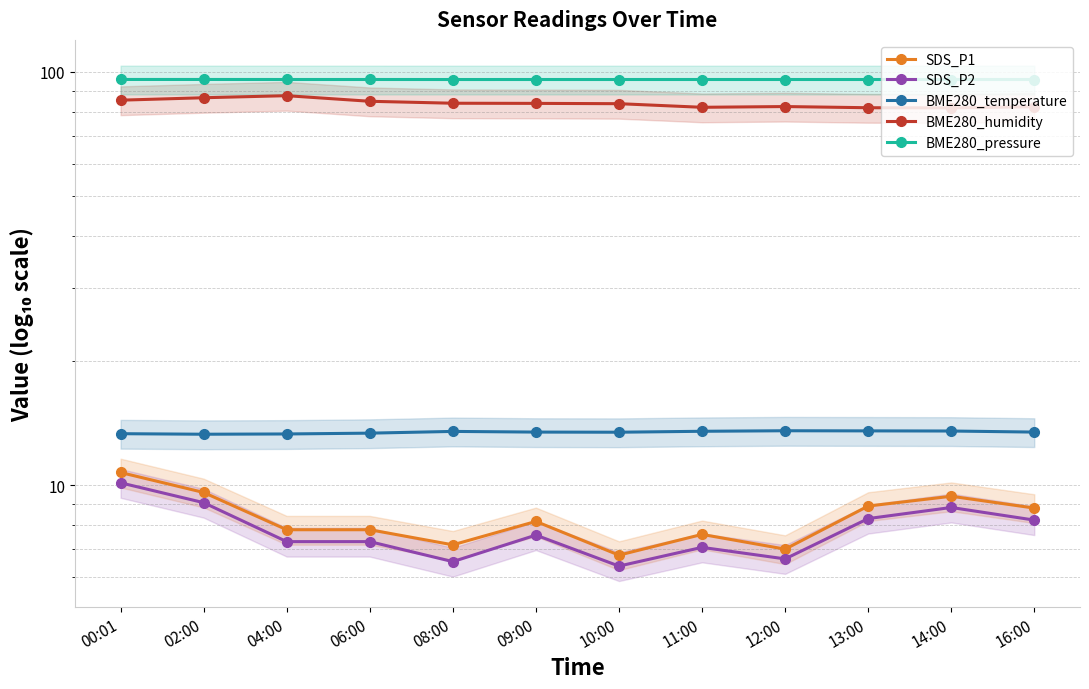

What is the sum of all BME280_humidity values?

1006.8